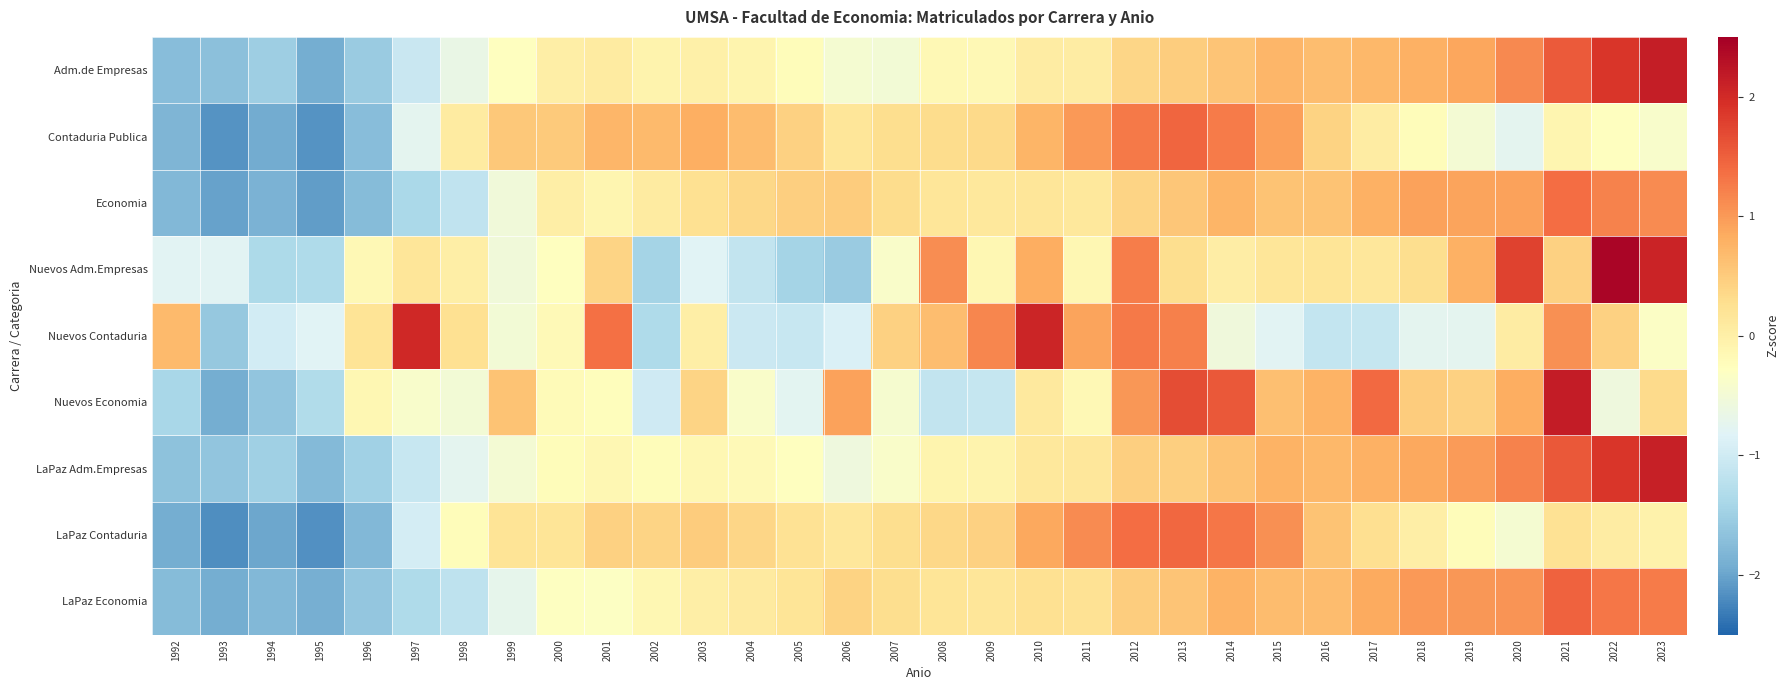

What is the total value across all series at 2000?

-0.5